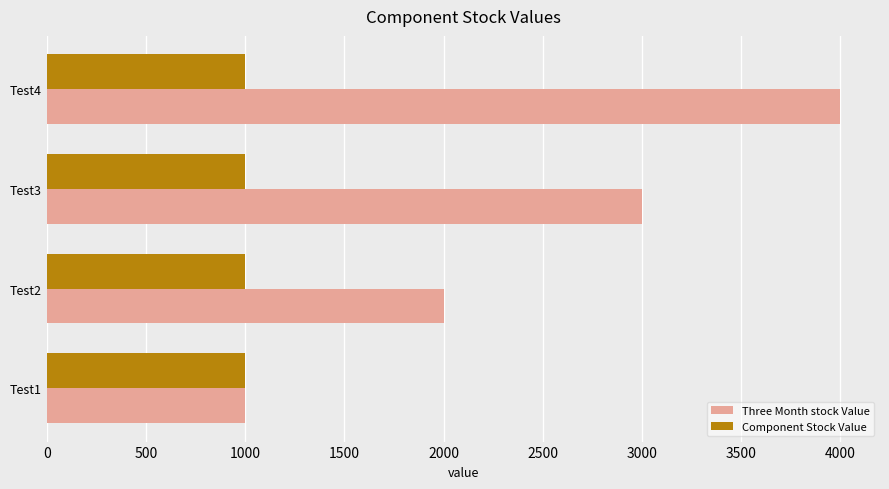

List the series in order of their peak value, lowest first.

Component Stock Value, Three Month stock Value